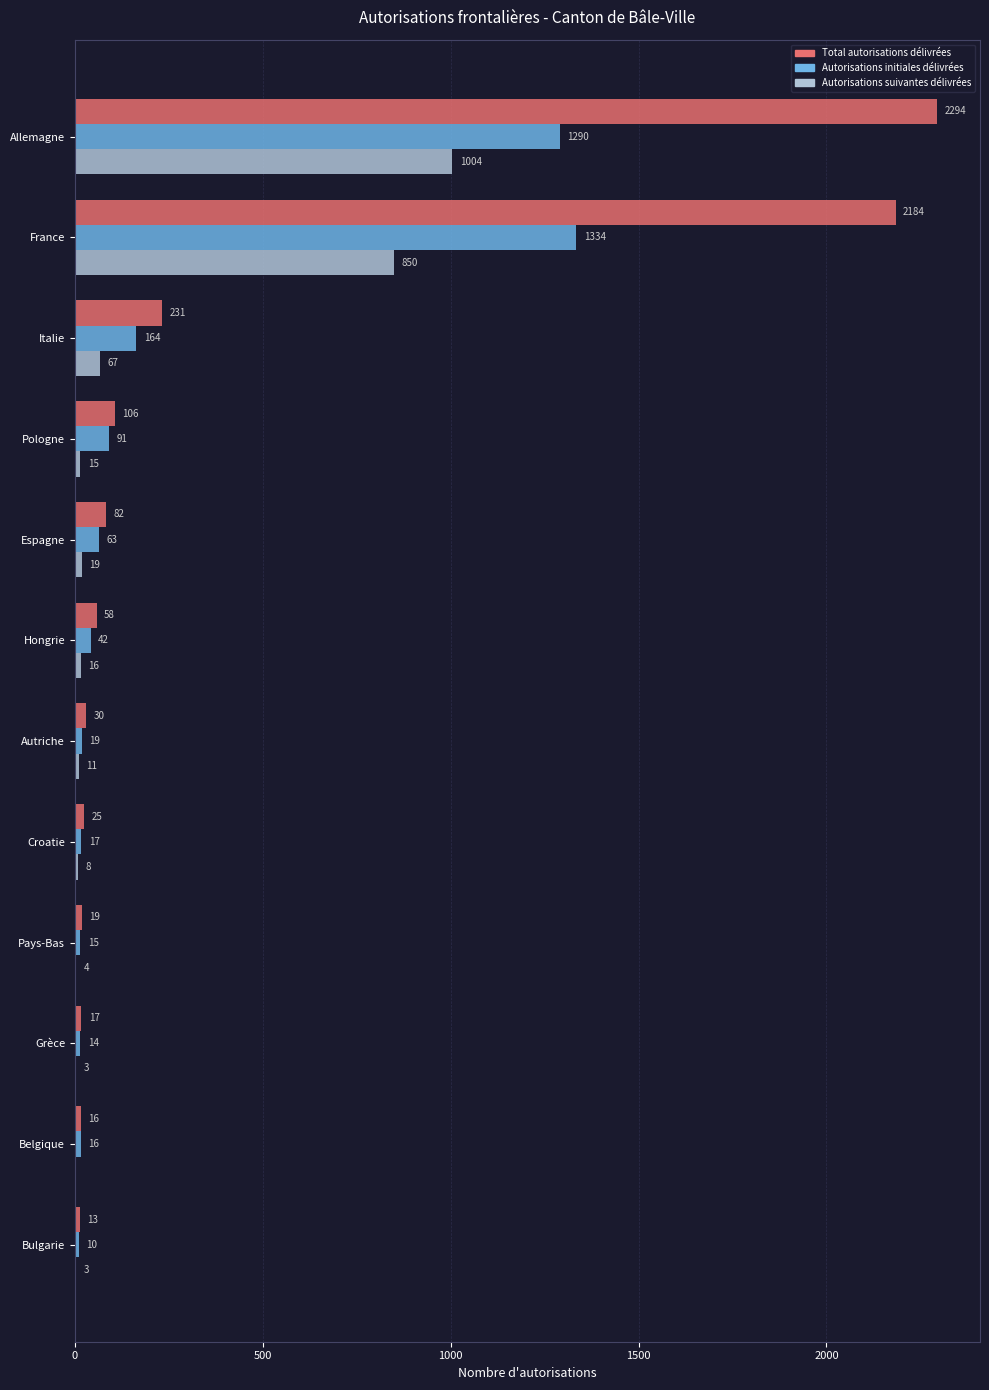

Which series has the largest total across all categories?

Total autorisations délivrées